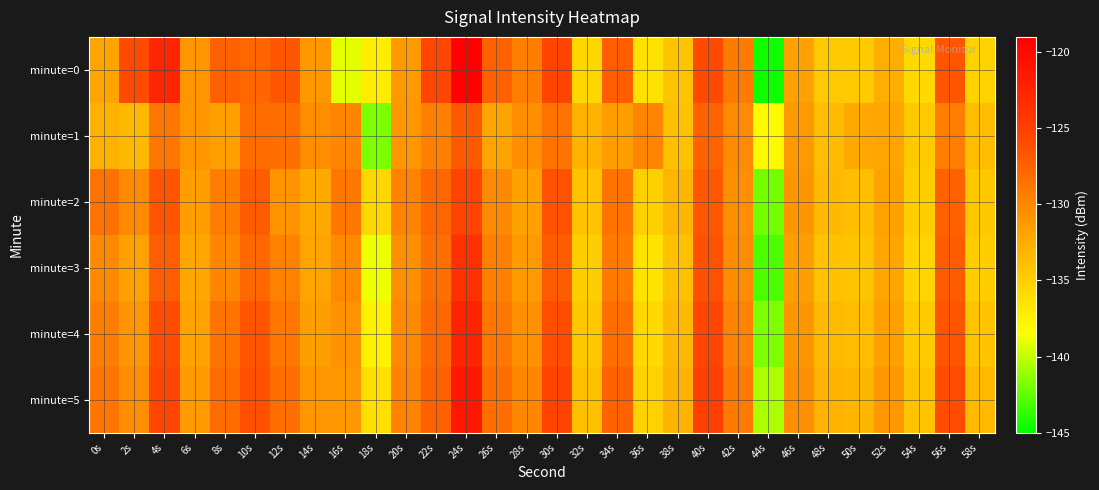

Reading left to right, list all the values displayed in this chart.

minute=0: 0s=-131.9	2s=-126.0	4s=-122.6	6s=-131.0	8s=-127.4	10s=-127.8	12s=-126.8	14s=-131.2	16s=-139.2	18s=-137.2	20s=-131.2	22s=-125.7	24s=-119.2	26s=-127.5	28s=-129.4	30s=-125.5	32s=-135.6	34s=-127.2	36s=-136.3	38s=-134.3	40s=-125.8	42s=-129.2	44s=-144.5	46s=-131.8	48s=-134.6	50s=-134.7	52s=-132.6	54s=-135.8	56s=-126.7	58s=-135.3
minute=1: 0s=-132.9	2s=-133.5	4s=-128.9	6s=-131.0	8s=-131.6	10s=-128.2	12s=-128.2	14s=-130.4	16s=-129.9	18s=-141.8	20s=-131.0	22s=-129.5	24s=-127.0	26s=-132.0	28s=-130.5	30s=-128.8	32s=-133.0	34s=-131.5	36s=-129.8	38s=-134.0	40s=-127.6	42s=-130.1	44s=-138.0	46s=-131.2	48s=-133.7	50s=-132.4	52s=-131.9	54s=-134.6	56s=-129.3	58s=-133.8
minute=2: 0s=-128.5	2s=-130.2	4s=-126.7	6s=-131.5	8s=-129.3	10s=-127.1	12s=-130.8	14s=-132.4	16s=-128.9	18s=-135.6	20s=-129.7	22s=-127.8	24s=-125.3	26s=-130.1	28s=-131.8	30s=-126.5	32s=-134.2	34s=-128.7	36s=-135.1	38s=-133.3	40s=-126.9	42s=-130.5	44s=-142.0	46s=-131.0	48s=-133.5	50s=-133.9	52s=-131.8	54s=-135.0	56s=-127.5	58s=-134.5
minute=3: 0s=-130.1	2s=-131.7	4s=-127.3	6s=-132.2	8s=-130.0	10s=-127.9	12s=-129.6	14s=-132.0	16s=-130.2	18s=-138.9	20s=-130.5	22s=-128.4	24s=-123.7	26s=-129.5	28s=-131.2	30s=-127.1	32s=-135.0	34s=-129.2	36s=-136.5	38s=-134.0	40s=-126.4	42s=-130.3	44s=-143.0	46s=-131.5	48s=-134.1	50s=-134.3	52s=-132.1	54s=-135.4	56s=-127.1	58s=-134.9
minute=4: 0s=-129.3	2s=-130.9	4s=-126.1	6s=-131.8	8s=-128.7	10s=-126.7	12s=-128.9	14s=-131.5	16s=-130.7	18s=-137.5	20s=-130.1	22s=-127.9	24s=-122.5	26s=-128.9	28s=-130.6	30s=-126.2	32s=-134.5	34s=-128.4	36s=-135.8	38s=-133.5	40s=-125.7	42s=-129.7	44s=-141.8	46s=-131.0	48s=-133.6	50s=-133.8	52s=-131.6	54s=-134.8	56s=-126.6	58s=-134.2
minute=5: 0s=-128.8	2s=-130.4	4s=-125.6	6s=-131.2	8s=-128.2	10s=-126.3	12s=-128.3	14s=-131.0	16s=-131.1	18s=-136.2	20s=-129.7	22s=-127.4	24s=-121.3	26s=-128.3	28s=-130.0	30s=-125.3	32s=-134.0	34s=-127.6	36s=-135.2	38s=-133.0	40s=-125.1	42s=-129.1	44s=-140.6	46s=-130.5	48s=-133.1	50s=-133.3	52s=-131.1	54s=-134.2	56s=-126.1	58s=-133.6